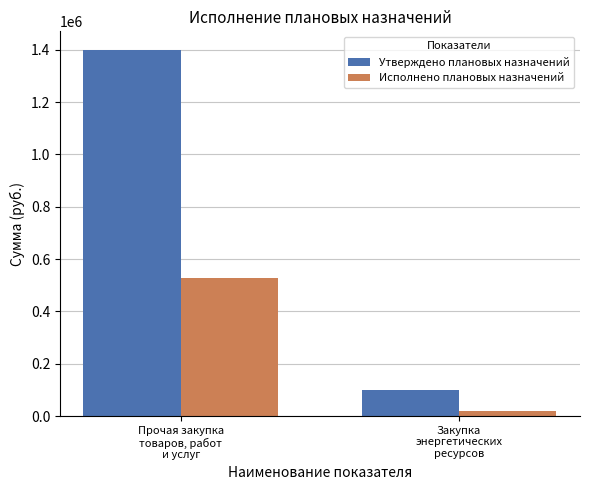

What is the minimum value shown in the chart?

18622.6